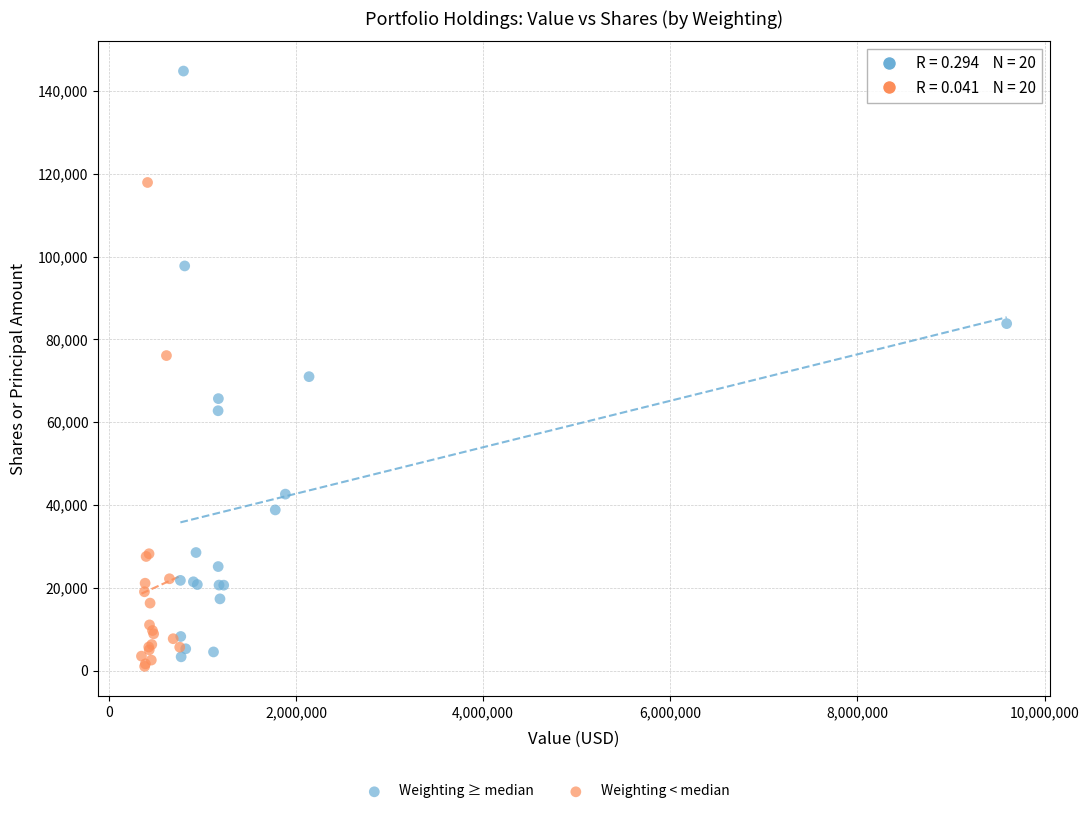

Which series contains the highest Y value?

Weighting ≥ median